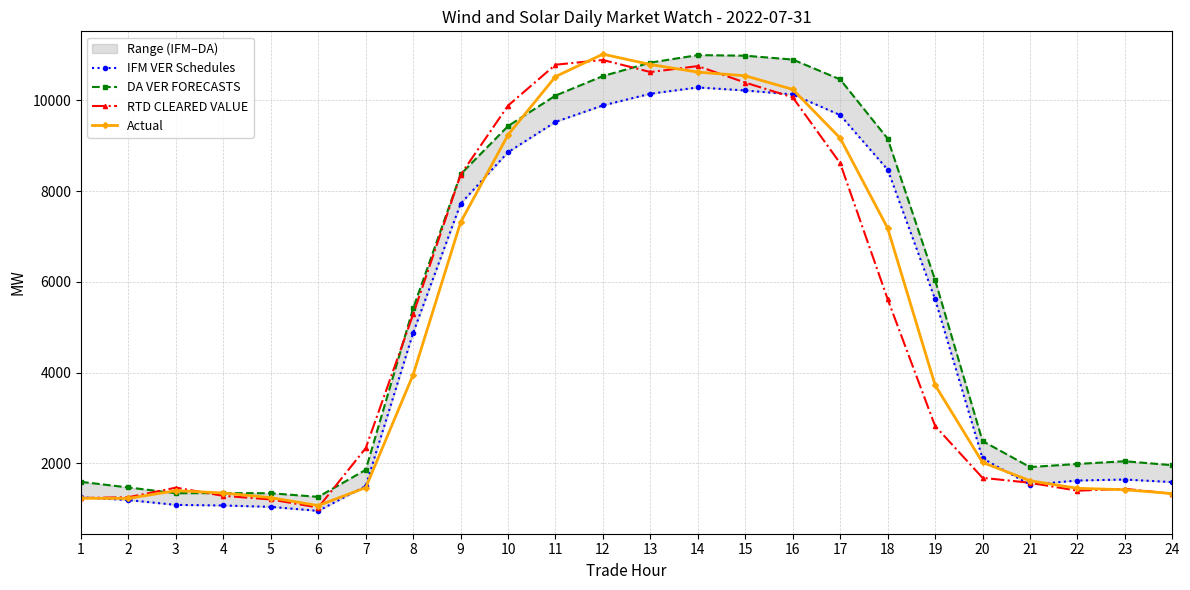

At how many categories does at least one series exceed 10898?

4